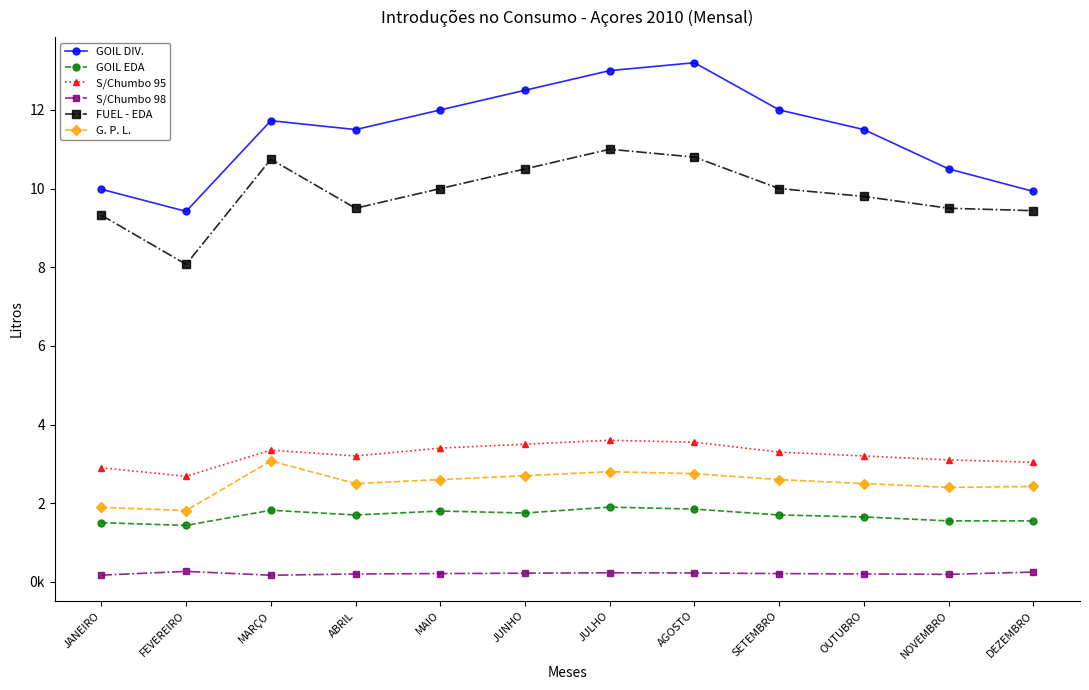

Is this an area chart (filled region under the line)?

No